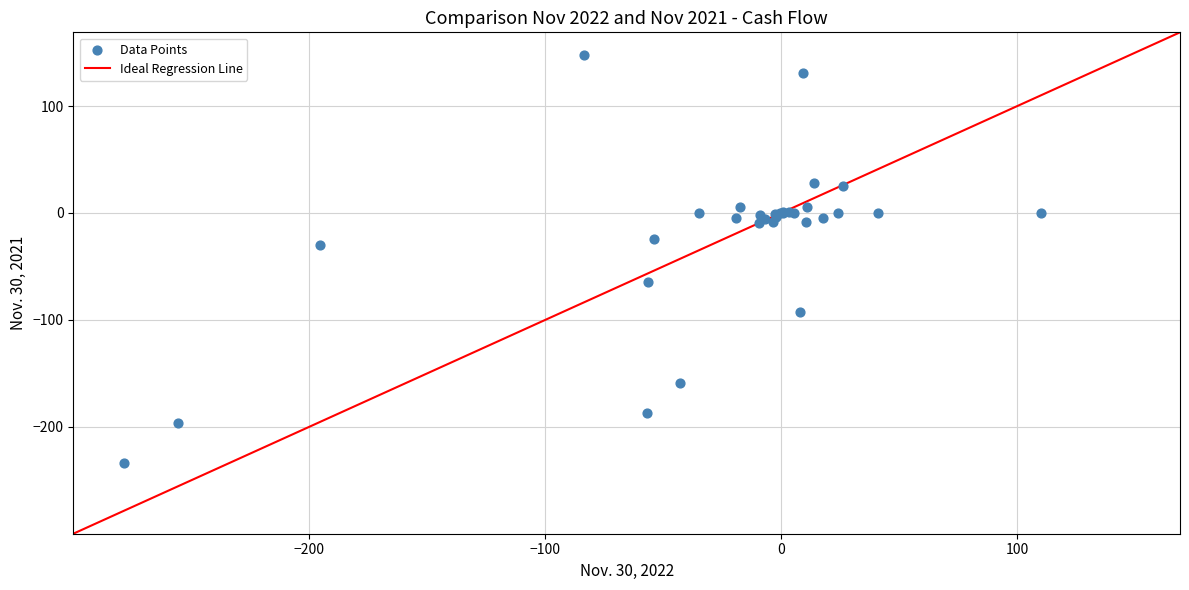

What Y value in the scatter plot is closest to -42?

-29.5